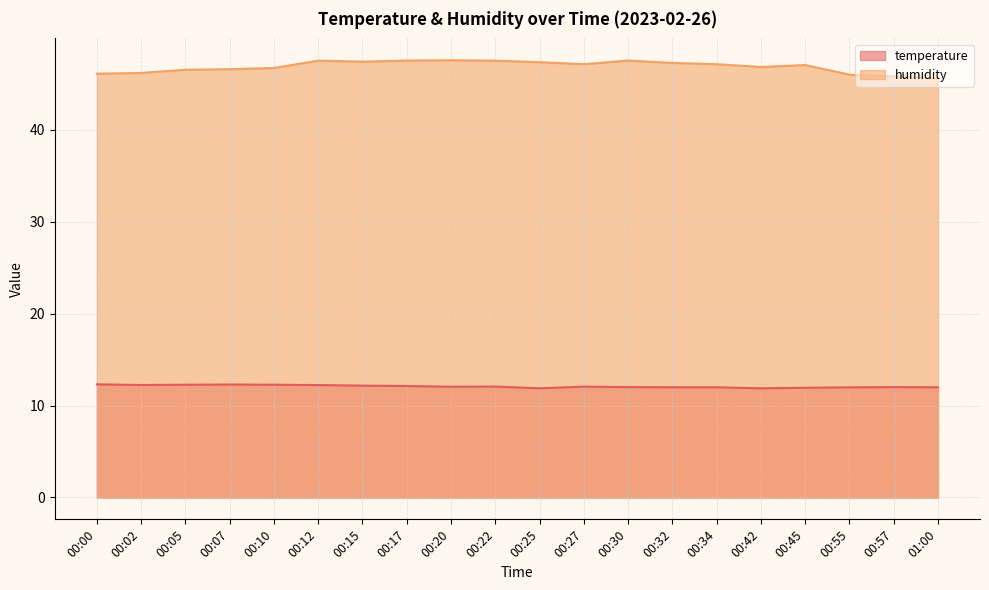

At which label does temperature first exceed 12?

00:00